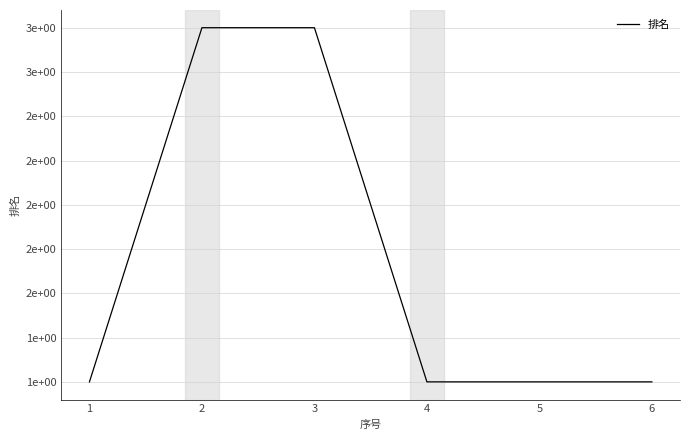

True or false: the data shows 1 at 5.

False